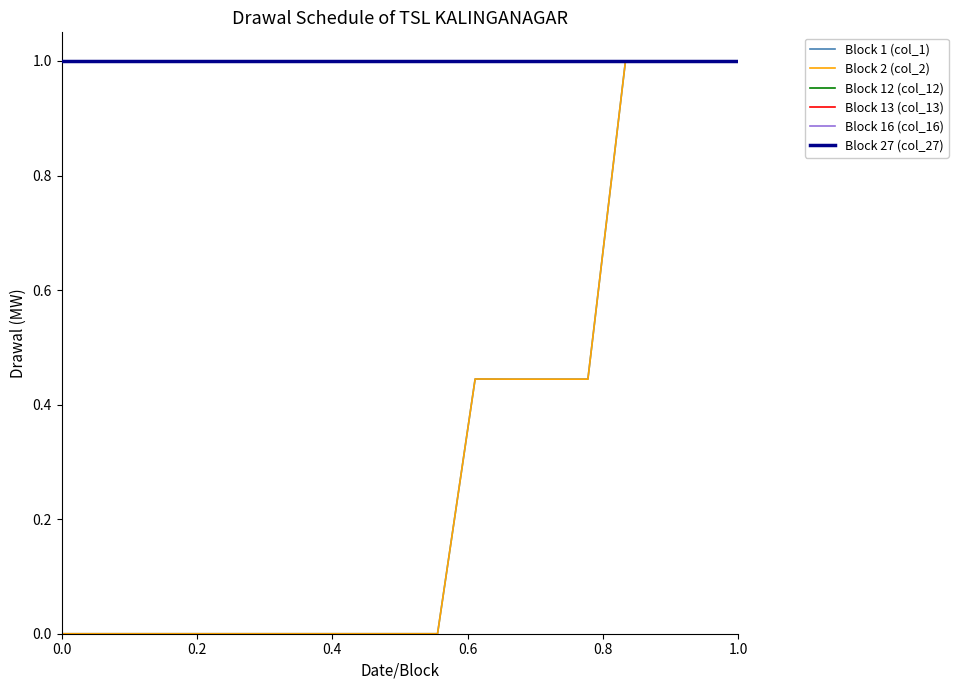

Does the chart display data point markers on the line(s)?

No